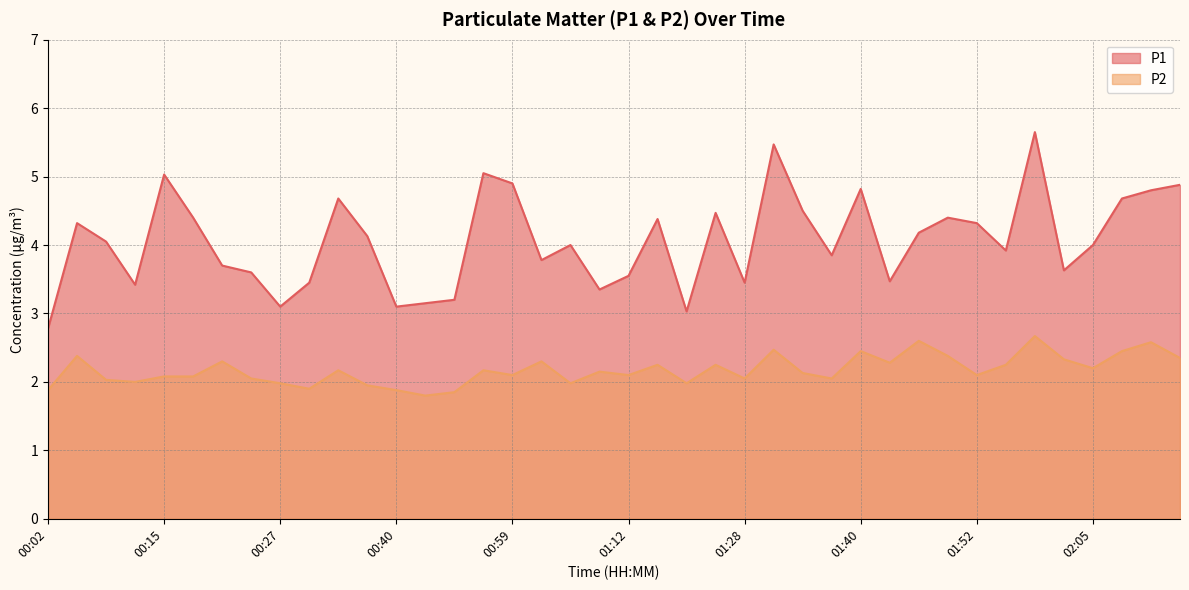

Which series has the largest total across all categories?

P1